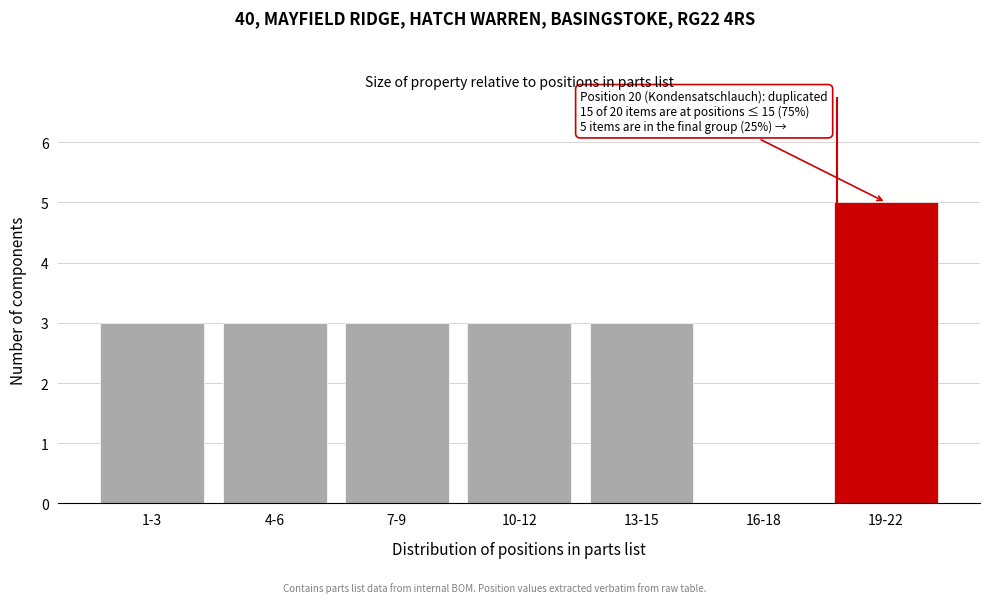

Reading right to left, list all the values displayed in this chart.

19-22=5	16-18=0	13-15=3	10-12=3	7-9=3	4-6=3	1-3=3